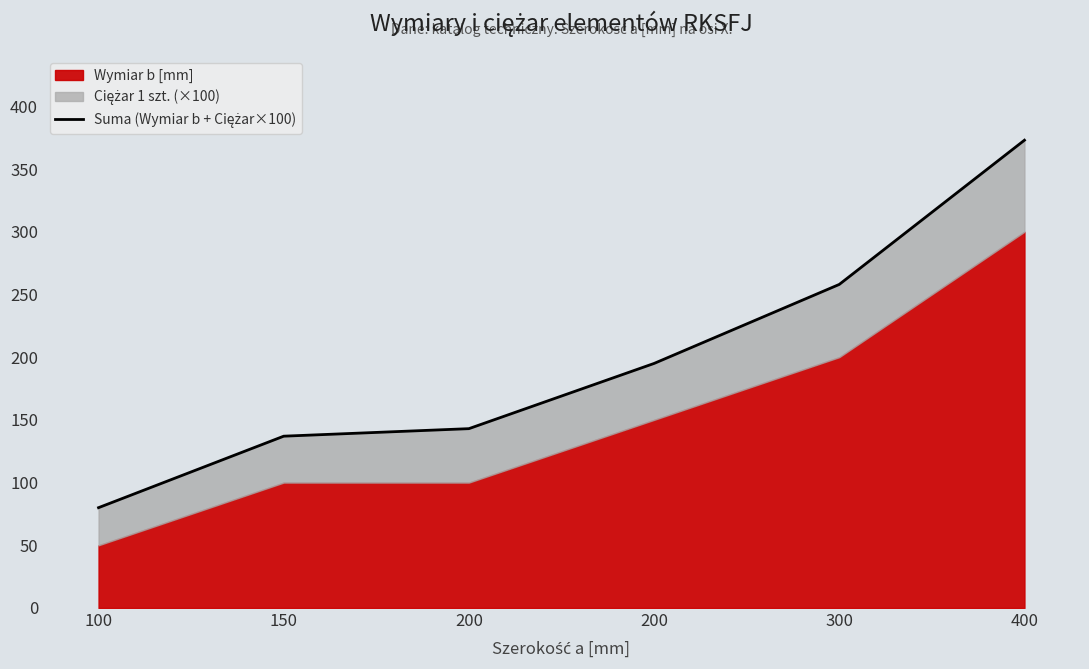

Count the number of categories in the chart.

6